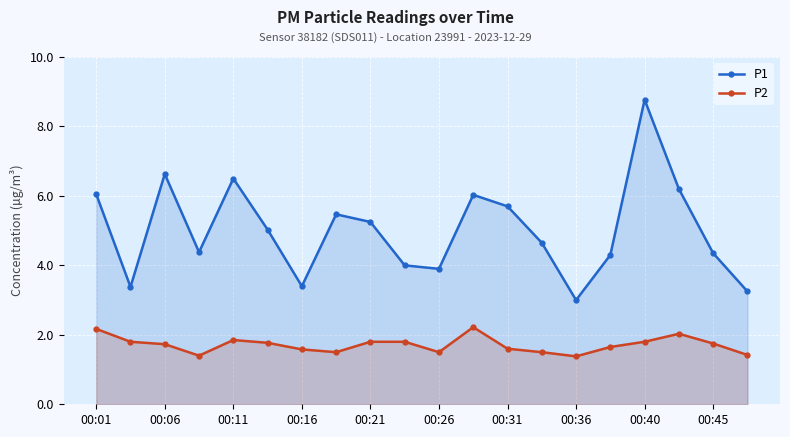

The P1 series shows 3.4 at 00:16. True or false?

True